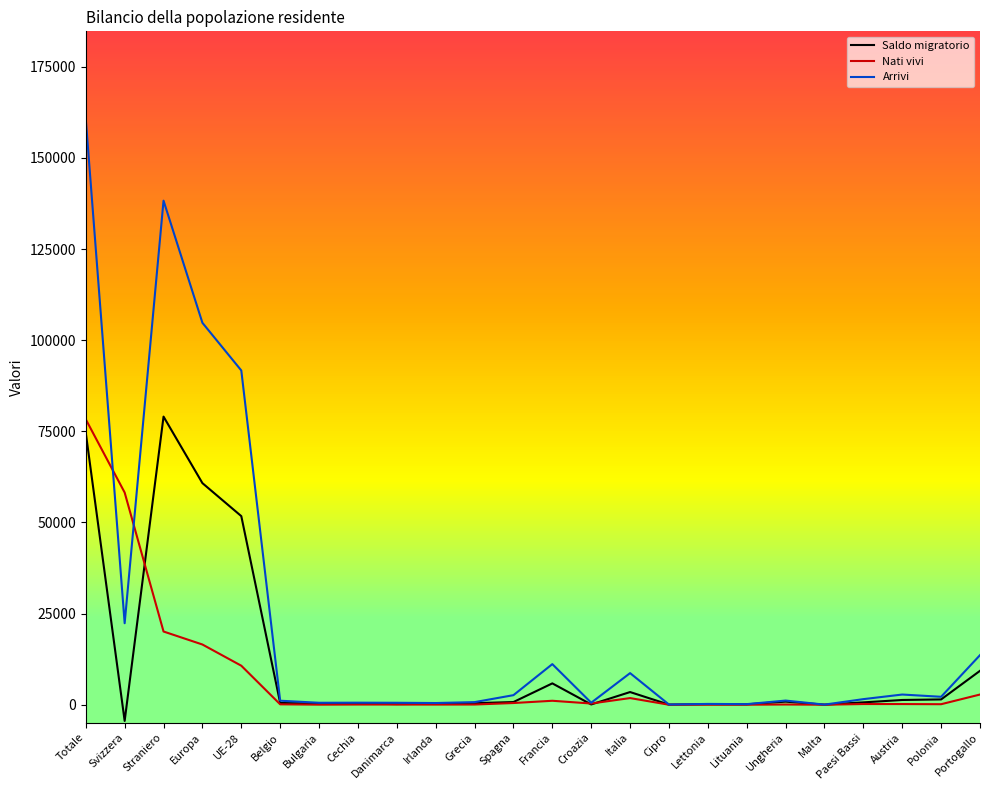

What is the difference between the Saldo migratorio values at Lettonia and Austria?

1159